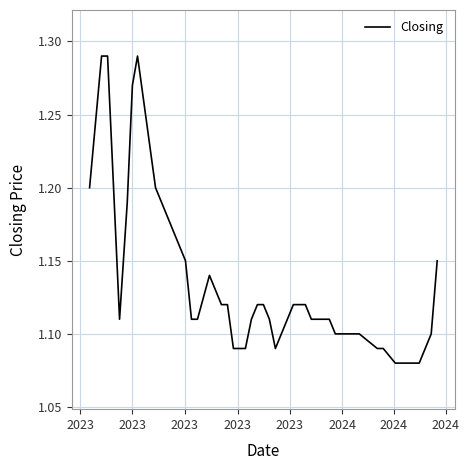

What is the minimum value shown in the chart?

1.1